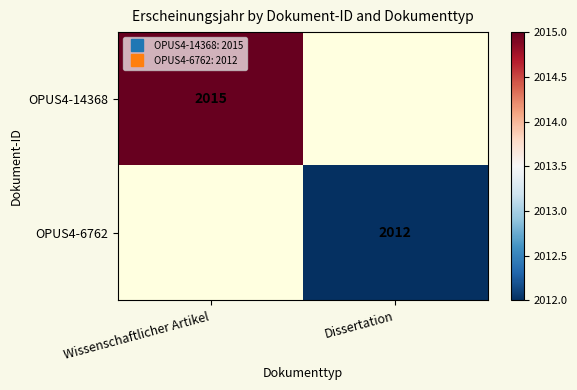

Rank the series at Wissenschaftlicher Artikel from lowest to highest value.

OPUS4-14368, OPUS4-6762